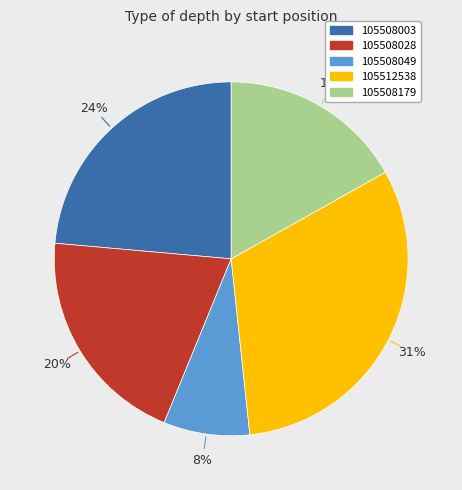

Does 105508179 account for over 50% of the chart?

No